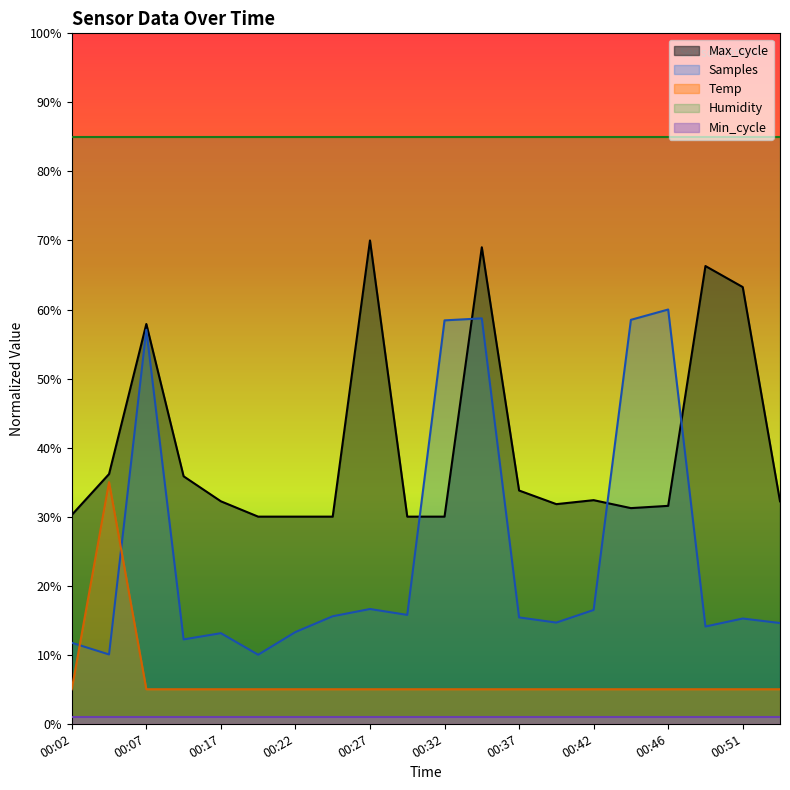

What is the value of the Temp point at the 1st from the left?

0.1